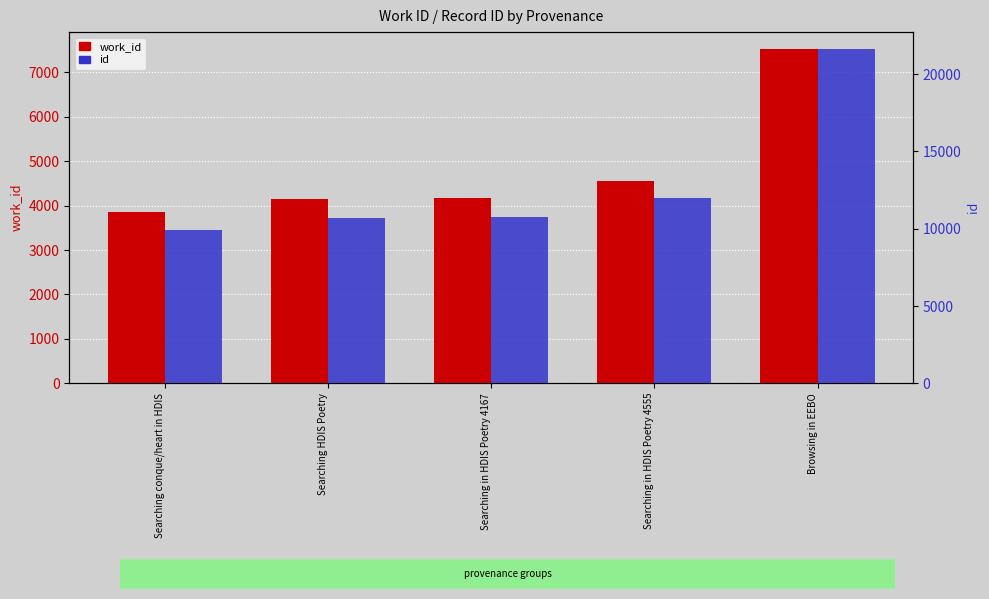

Reading left to right, what are all the values shown in this chart?

work_id: 3857	4153	4167	4555	7530
id: 9907	10688	10751	11971	21640